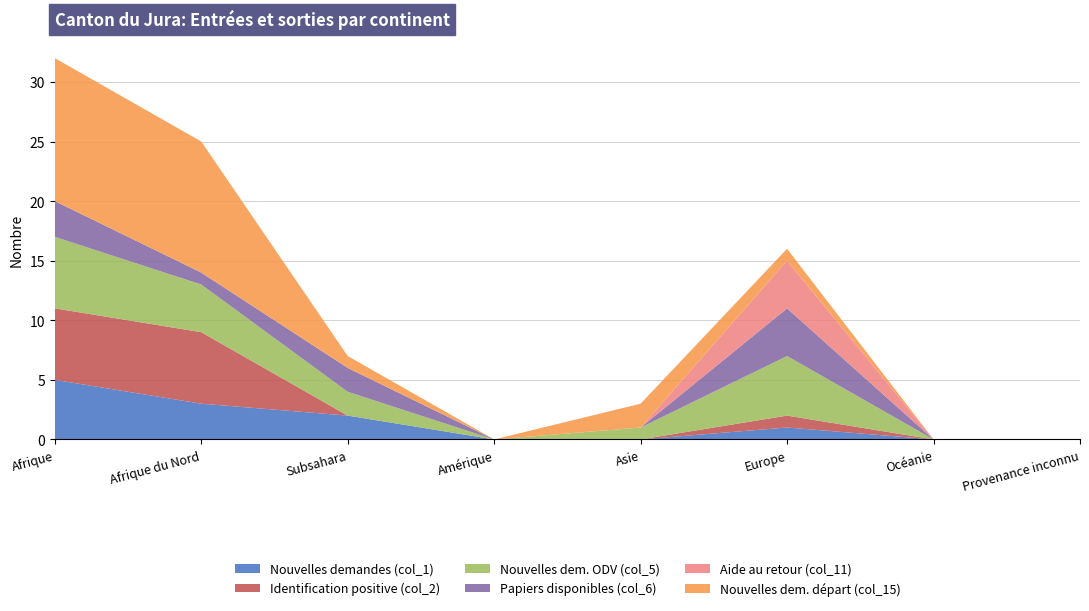

Reading left to right, extract all data points from this chart.

Nouvelles demandes (col_1): Afrique=5	Afrique du Nord=3	Subsahara=2	Amérique=0	Asie=0	Europe=1	Océanie=0	Provenance inconnu=0
Identification positive (col_2): Afrique=6	Afrique du Nord=6	Subsahara=0	Amérique=0	Asie=0	Europe=1	Océanie=0	Provenance inconnu=0
Nouvelles dem. ODV (col_5): Afrique=6	Afrique du Nord=4	Subsahara=2	Amérique=0	Asie=1	Europe=5	Océanie=0	Provenance inconnu=0
Papiers disponibles (col_6): Afrique=3	Afrique du Nord=1	Subsahara=2	Amérique=0	Asie=0	Europe=4	Océanie=0	Provenance inconnu=0
Aide au retour (col_11): Afrique=0	Afrique du Nord=0	Subsahara=0	Amérique=0	Asie=0	Europe=4	Océanie=0	Provenance inconnu=0
Nouvelles dem. départ (col_15): Afrique=12	Afrique du Nord=11	Subsahara=1	Amérique=0	Asie=2	Europe=1	Océanie=0	Provenance inconnu=0